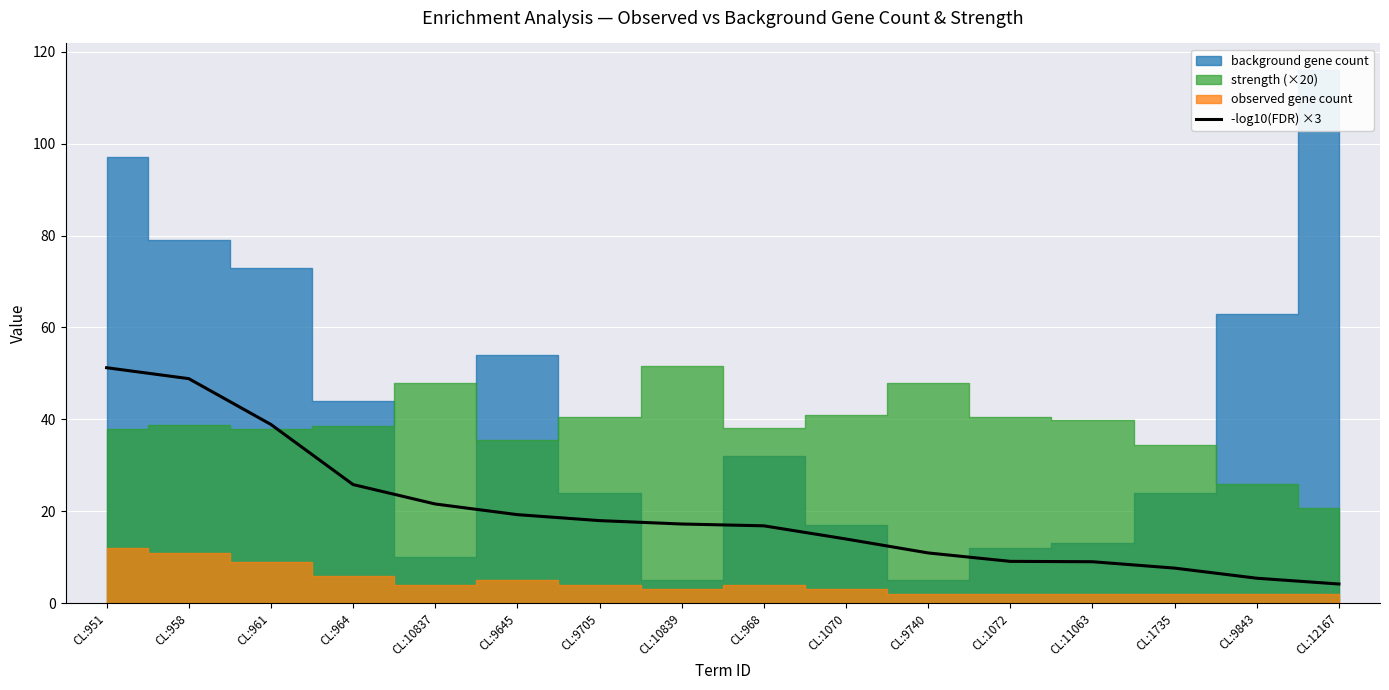

Where is the data nearest to the value 27?

CL:964